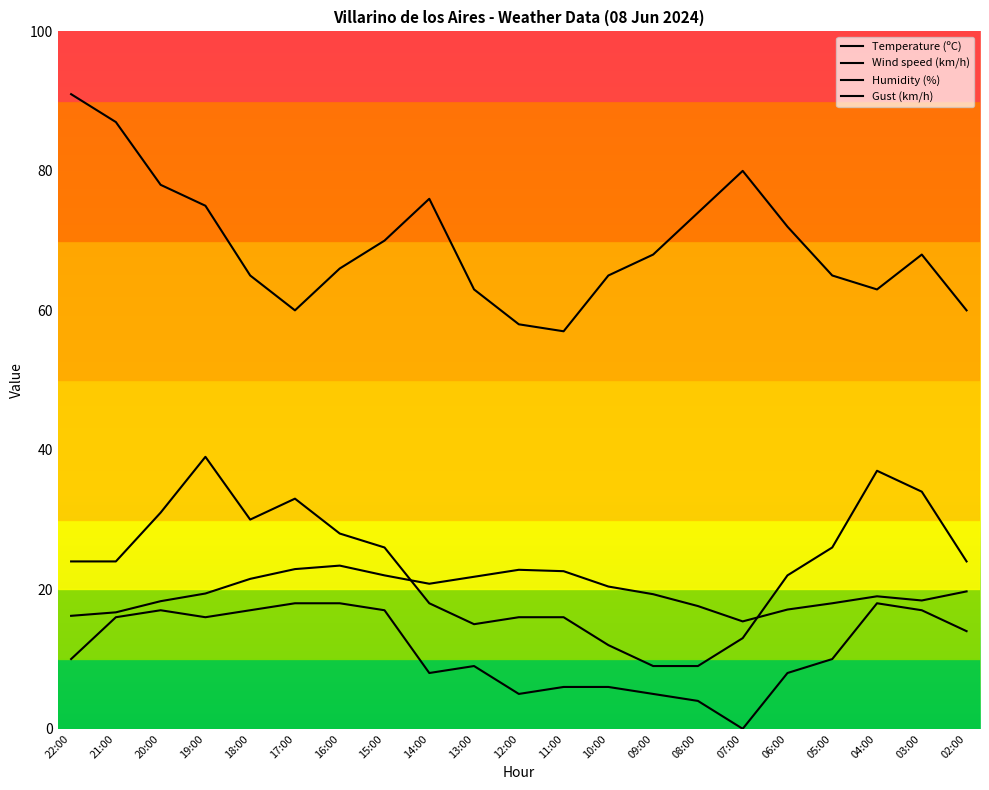

Which has a higher value, 08:00 or 06:00?

08:00